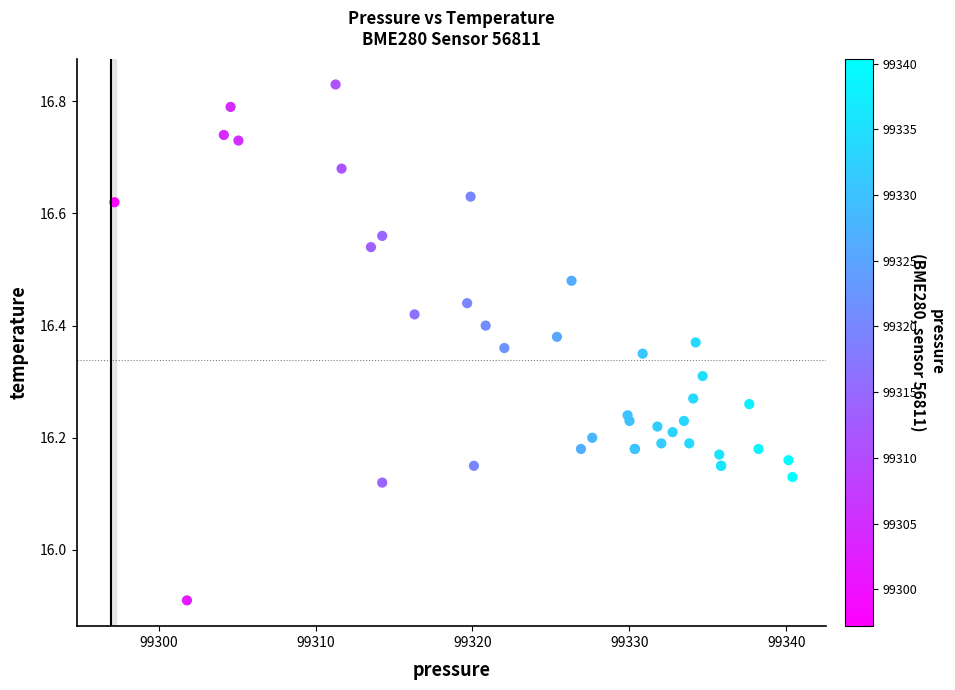

What Y value in the scatter plot is closest to 16?

15.9